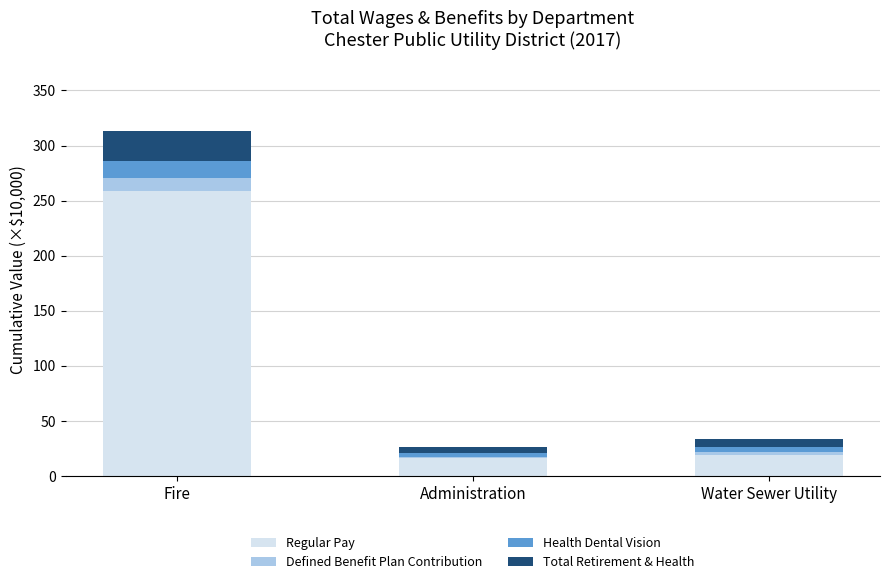

What is the total value across all series at Fire?

313.1